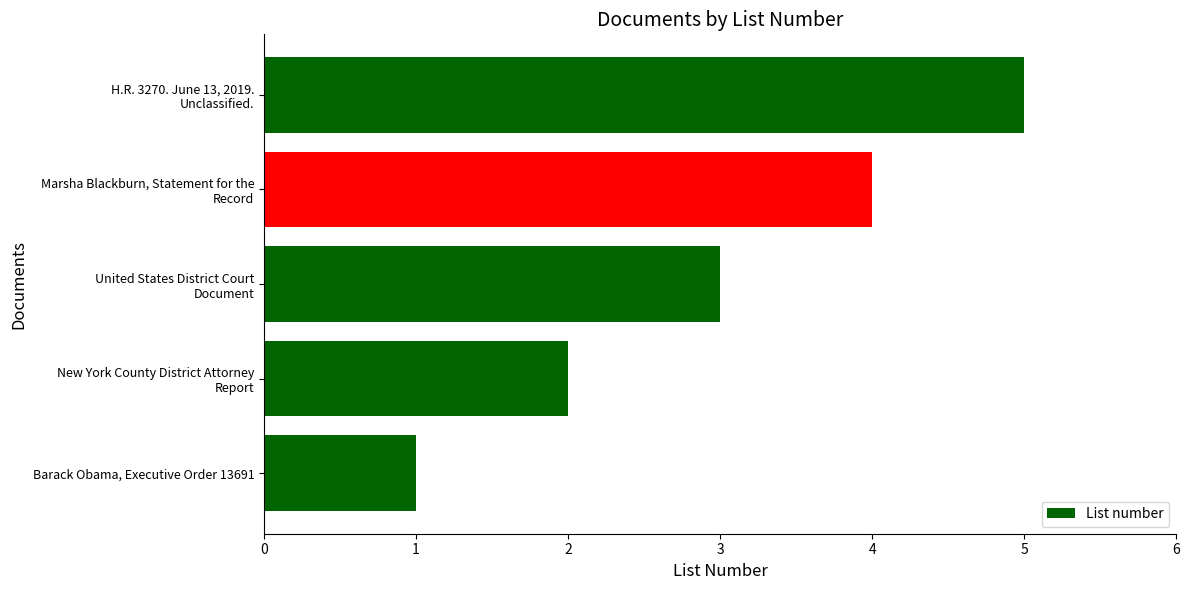

List the labels in order of value, largest first.

H.R. 3270. June 13, 2019.
Unclassified., Marsha Blackburn, Statement for the
Record, United States District Court
Document, New York County District Attorney
Report, Barack Obama, Executive Order 13691